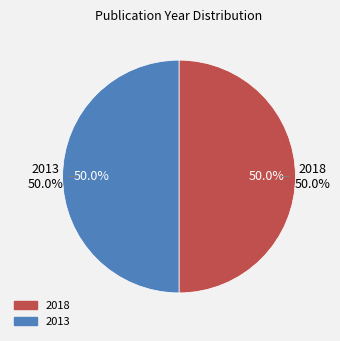

Which category has the biggest portion of the pie?

2018